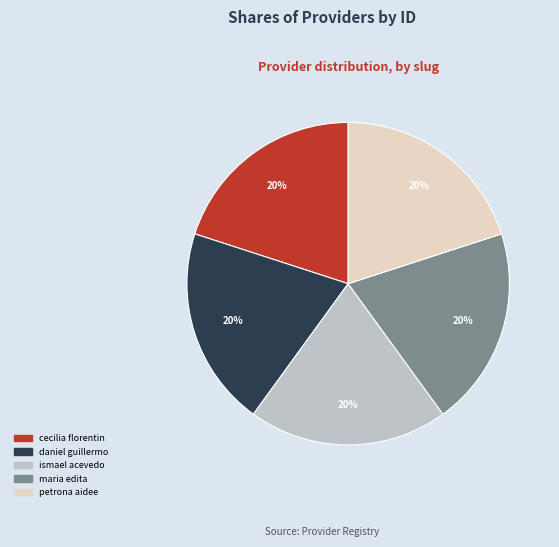

To the nearest percent, what is the average slice percentage?

20%